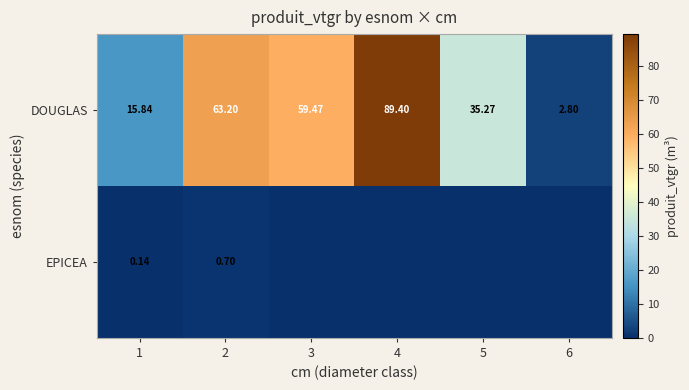

Between 5 and 6, which is larger?

5